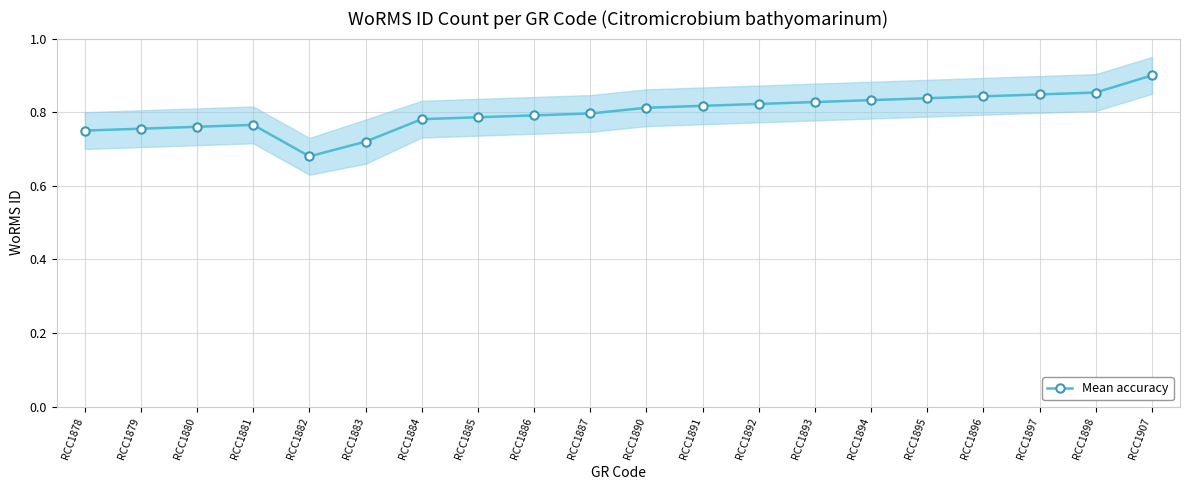

What value does the data have at RCC1892?

0.8